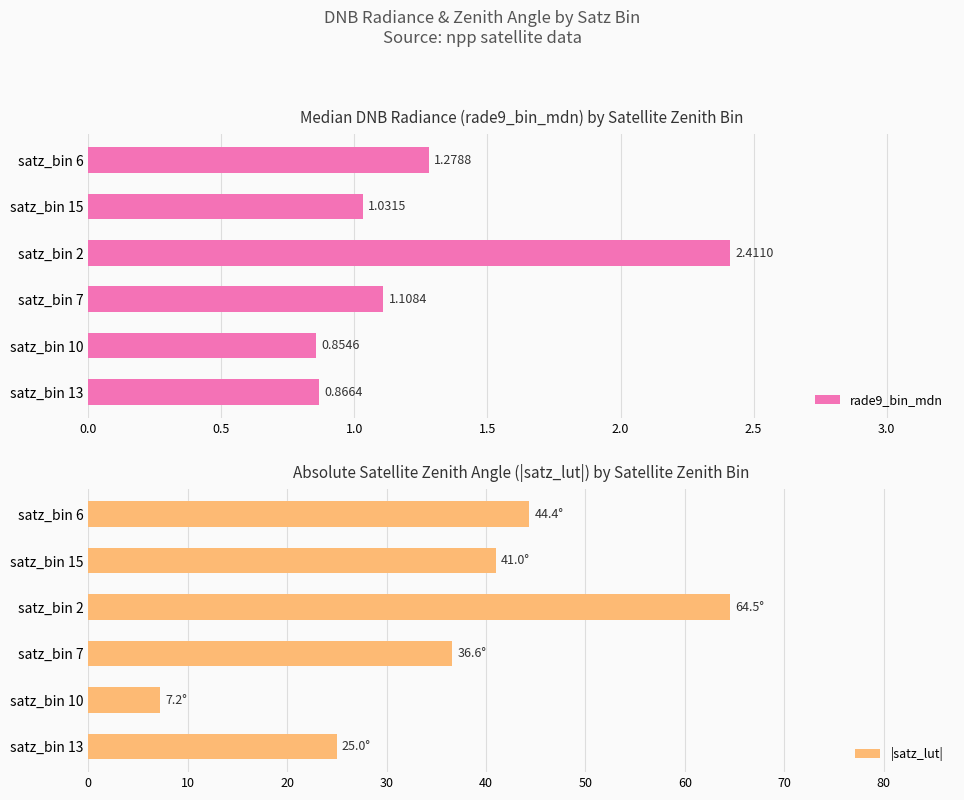

Reading left to right, what are all the values shown in this chart?

rade9_bin_mdn: 0.9	0.9	1.1	2.4	1.0	1.3
|satz_lut|: 25.0	7.2	36.6	64.5	41.0	44.4